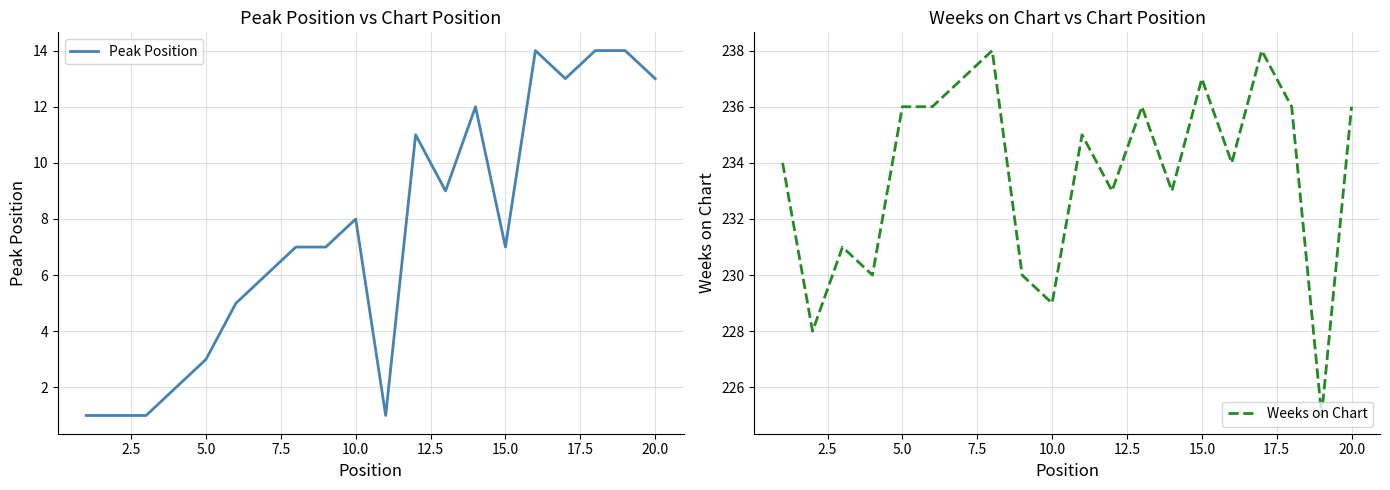

True or false: Weeks on Chart and Peak Position cross at least once.

False